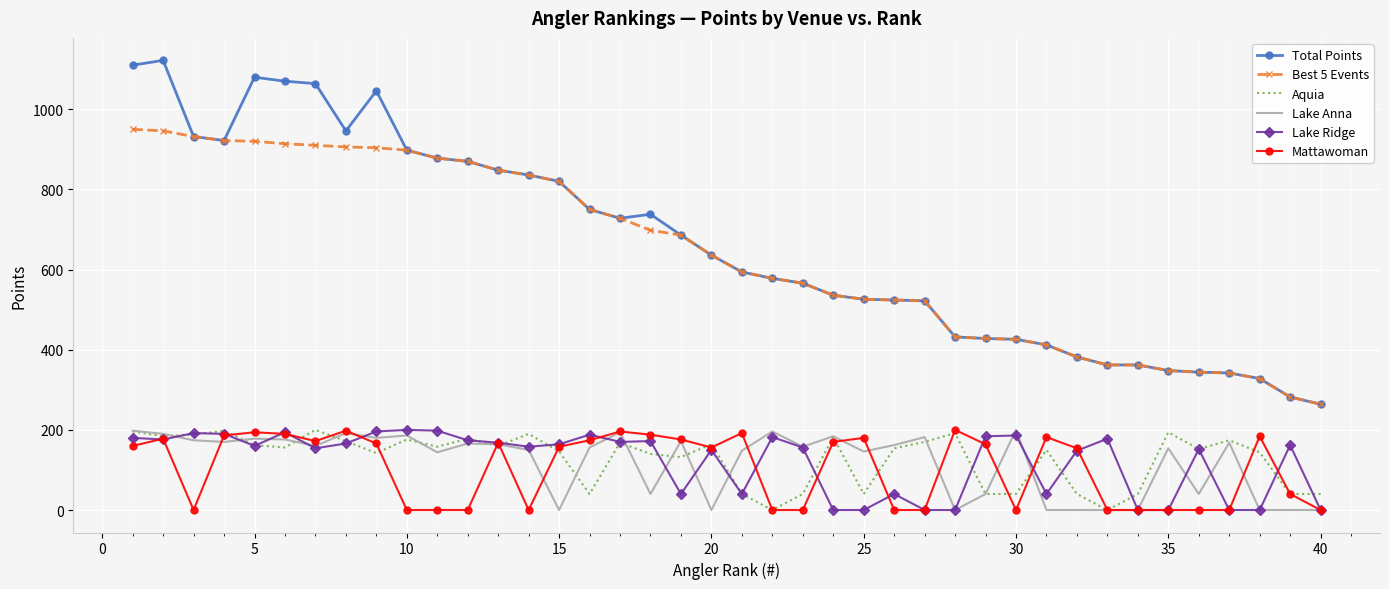

True or false: Total Points and Mattawoman intersect in this chart.

False